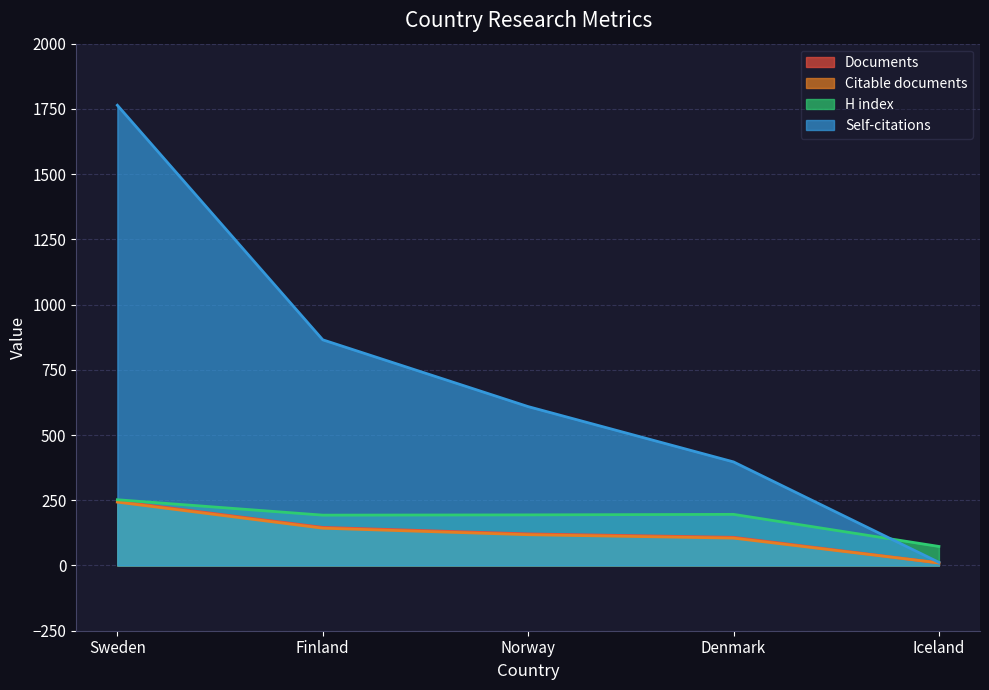

Reading left to right, list all the values displayed in this chart.

Documents: 246	146	121	108	10
Citable documents: 243	143	118	105	10
Self-citations: 1764	865	609	397	12
H index: 252	193	194	196	73